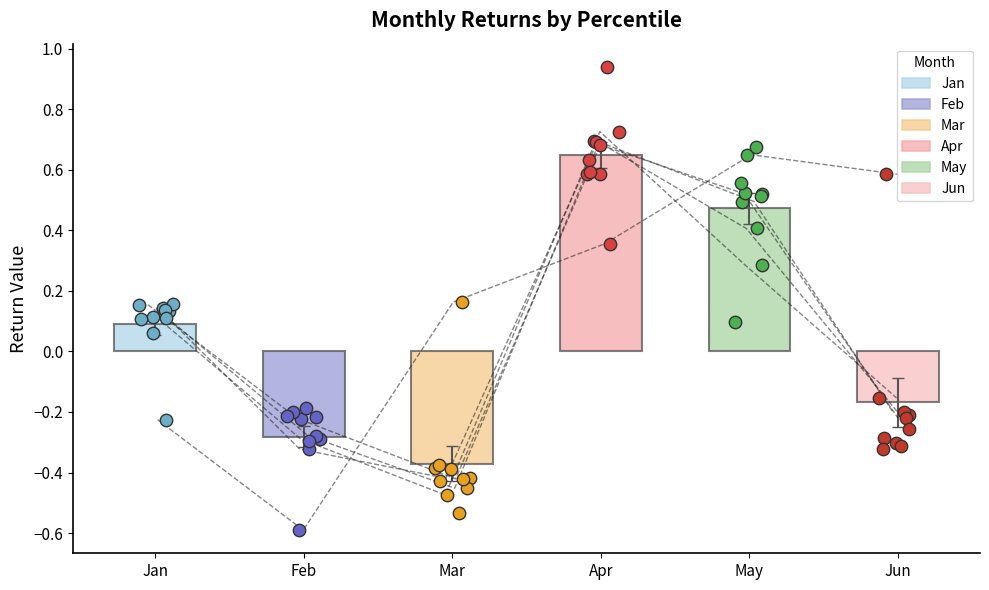

Is the value of Jun at pct85 greater than the value of Feb at pct75?

No